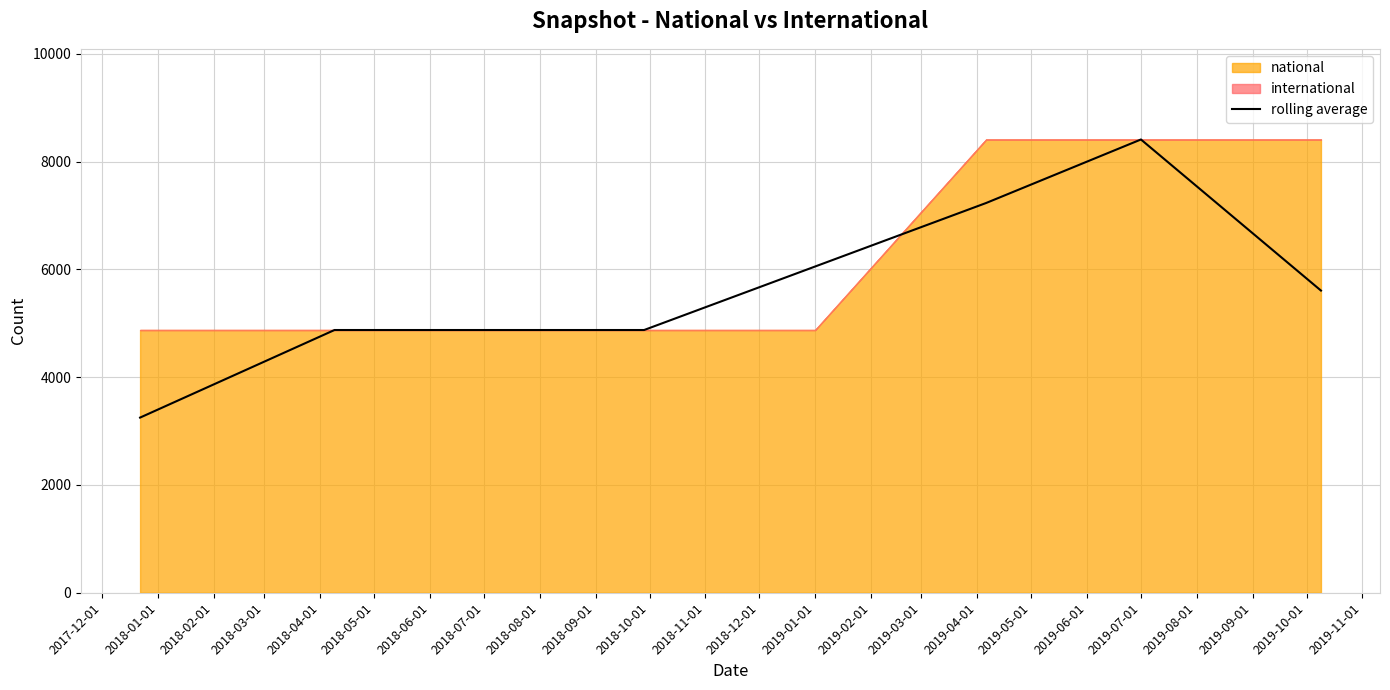

At which label does rolling average reach its peak?

2019-07-01